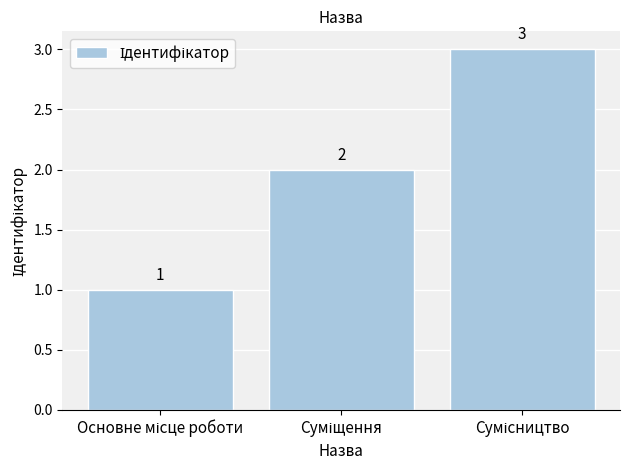

Reading left to right, what are all the values shown in this chart?

1	2	3